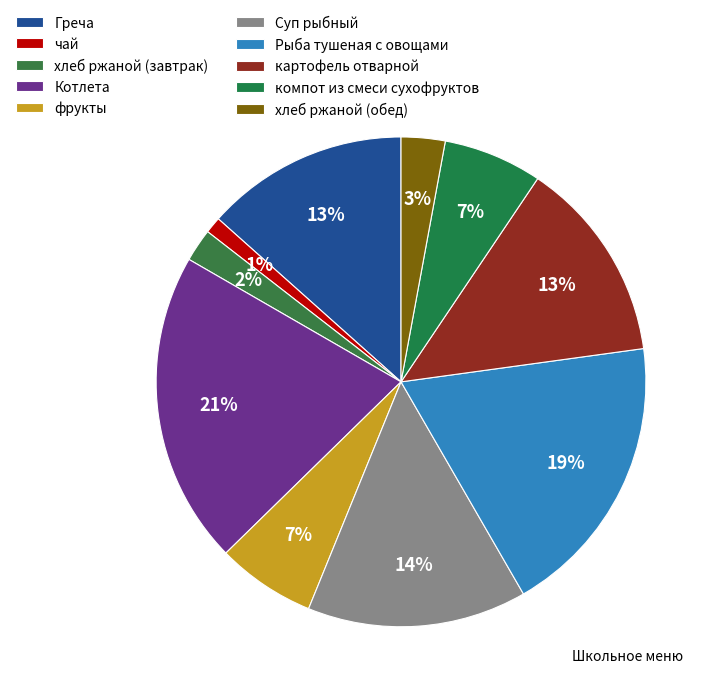

Between хлеб ржаной (завтрак) and фрукты, which is larger?

фрукты